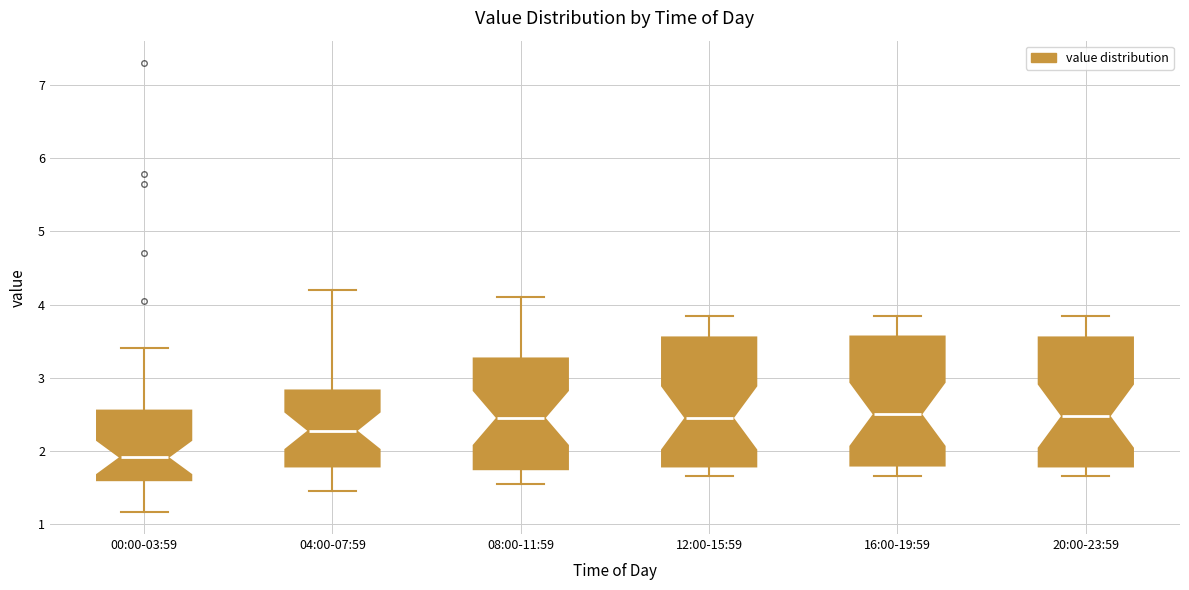

Where is the lower edge of the box for 04:00-07:59 on the y-axis? The values are not printed on the chart, so give them approximately, as read against the axis.

1.8